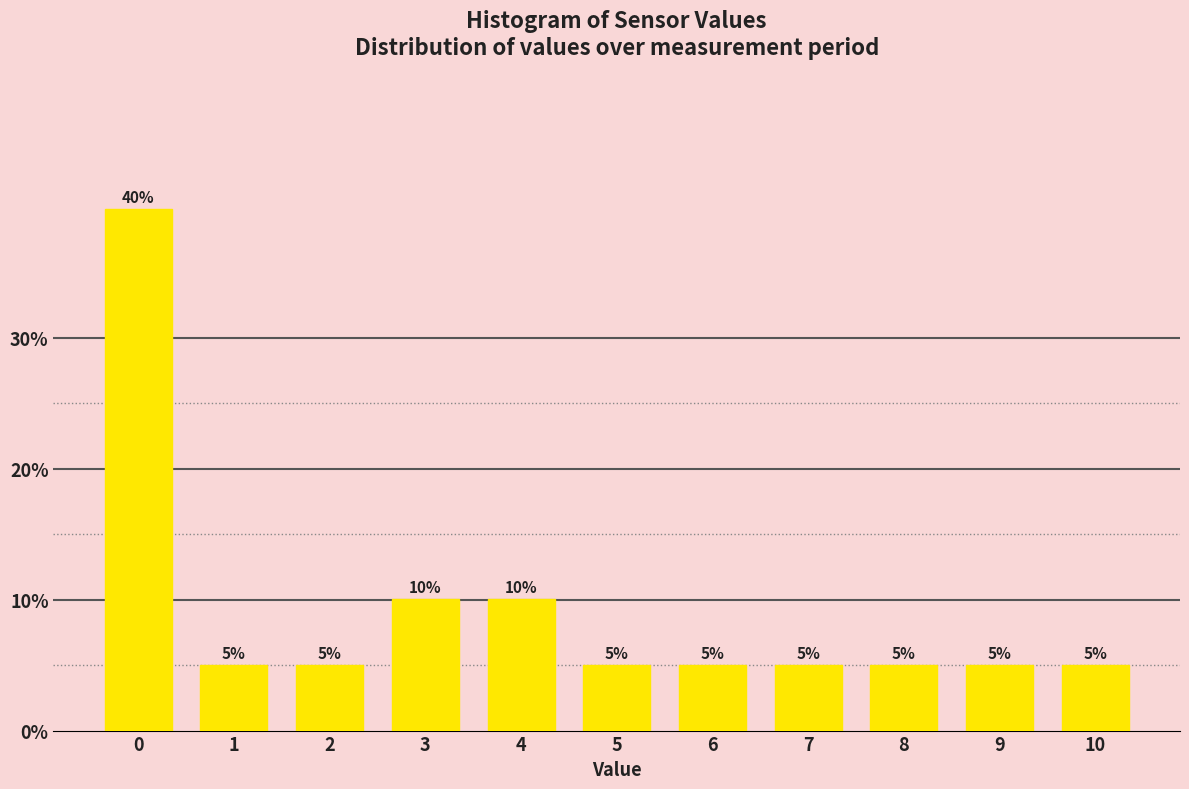

What is the difference between the second highest and minimum values?

5.0